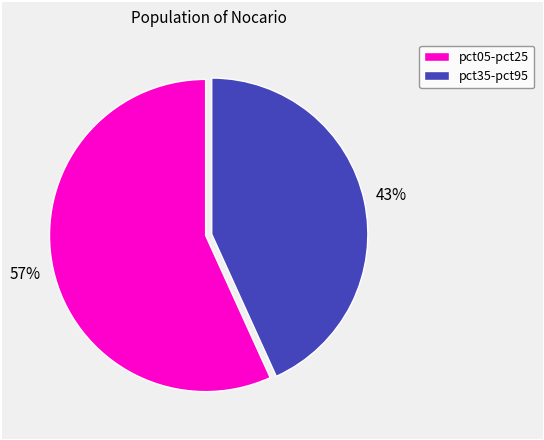

To the nearest percent, what is the average slice percentage?

50%